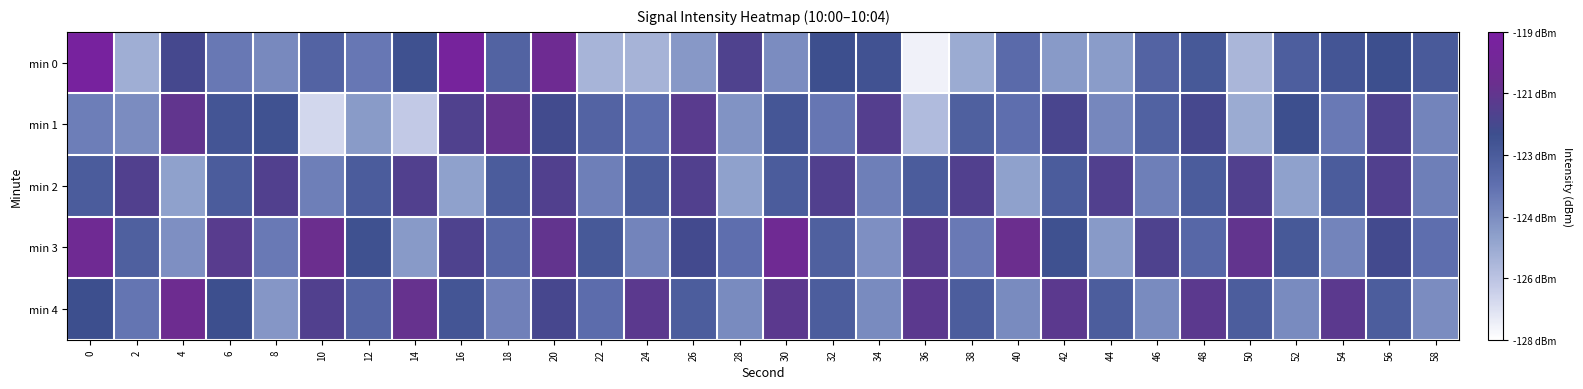

At which category is the sum across all series the highest?

20